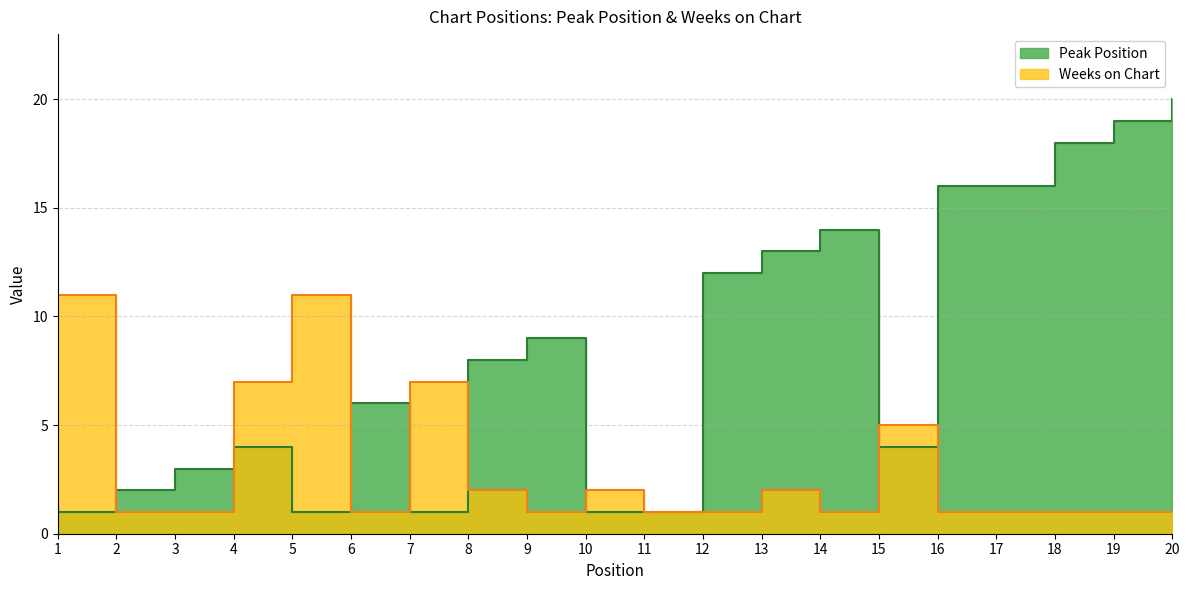

Reading left to right, transcribe all the data shown in this chart.

Peak Position: 1	2	3	4	1	6	1	8	9	1	1	12	13	14	4	16	16	18	19	20
Weeks on Chart: 11	1	1	7	11	1	7	2	1	2	1	1	2	1	5	1	1	1	1	1